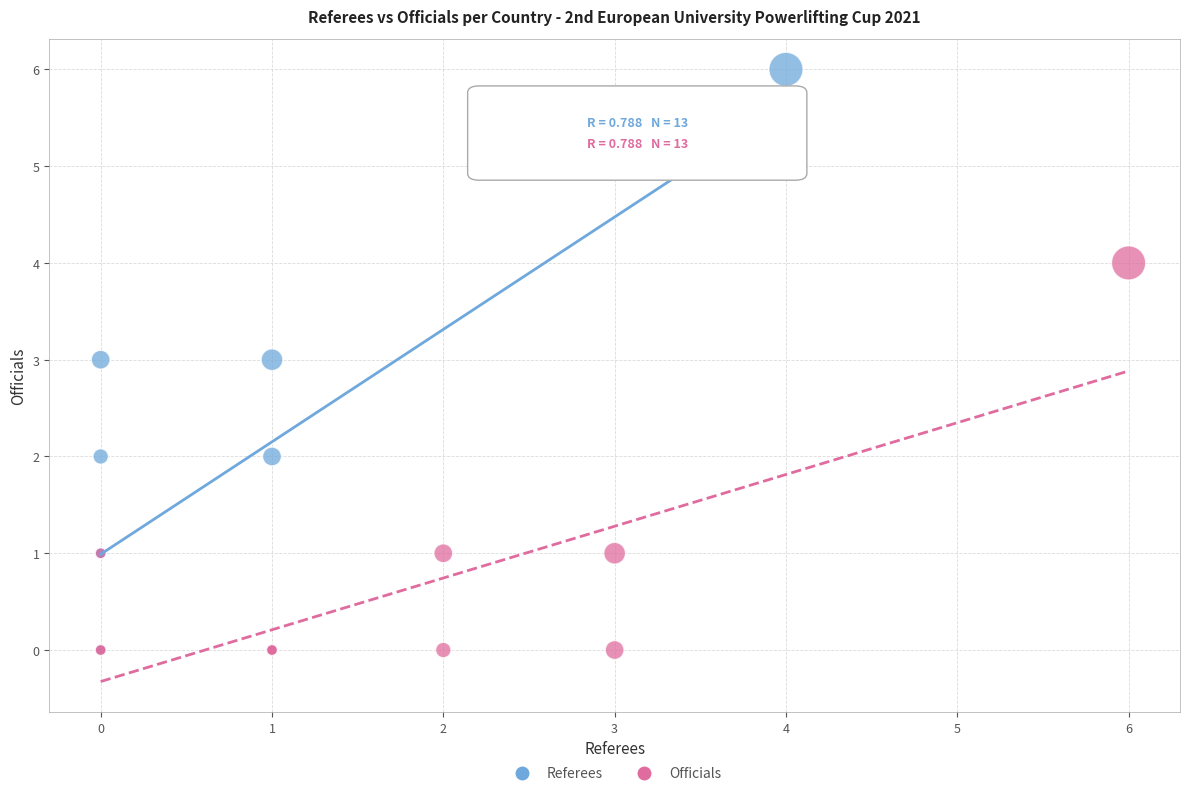

Which series reaches the maximum Y coordinate?

Referees